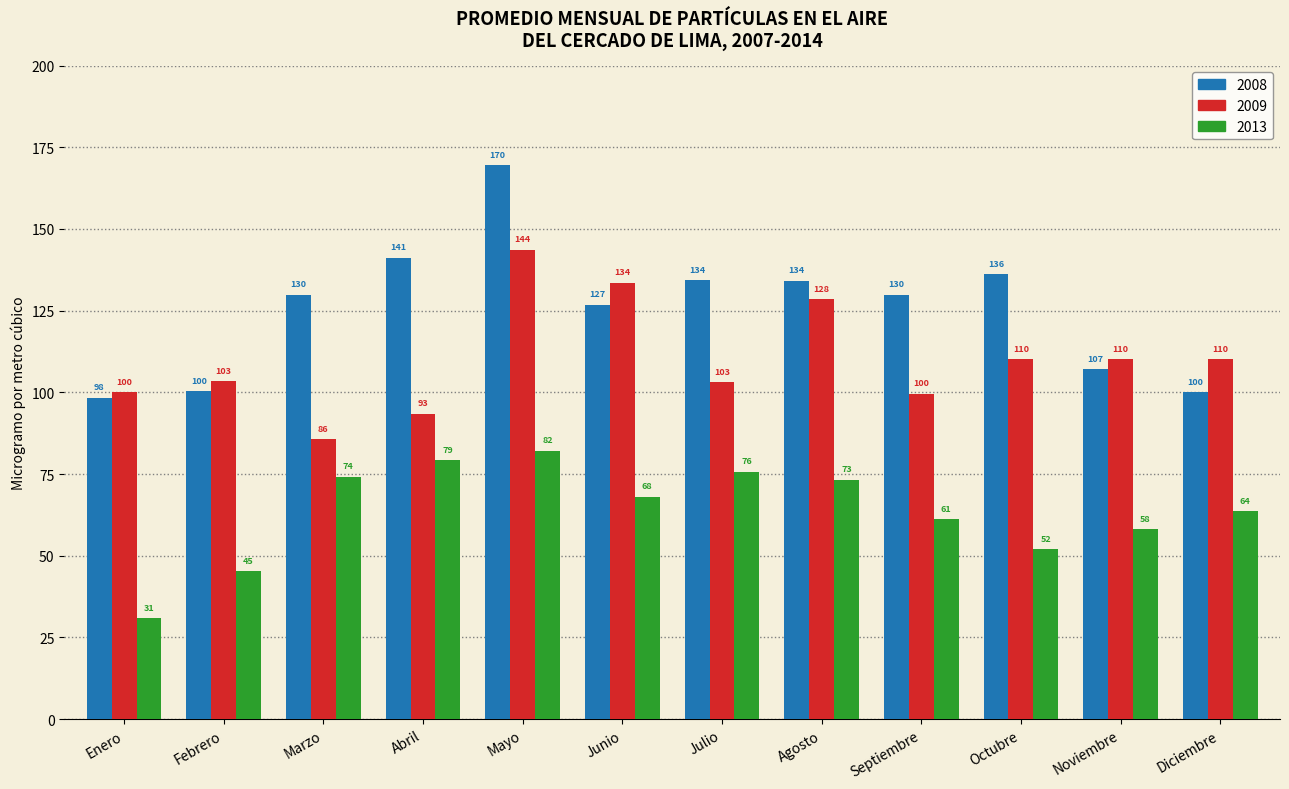

What is the average value of the 2013 series?

63.6